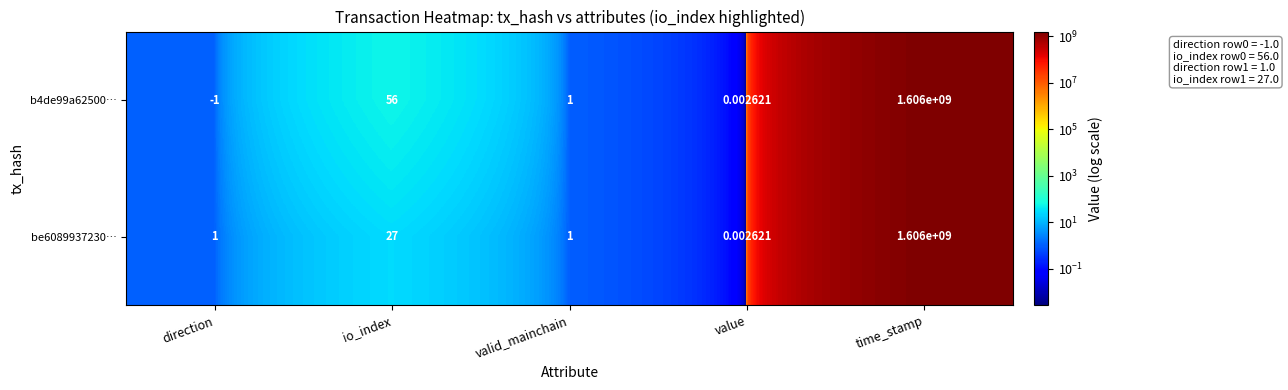

At which label does be6089937230… reach its peak?

time_stamp